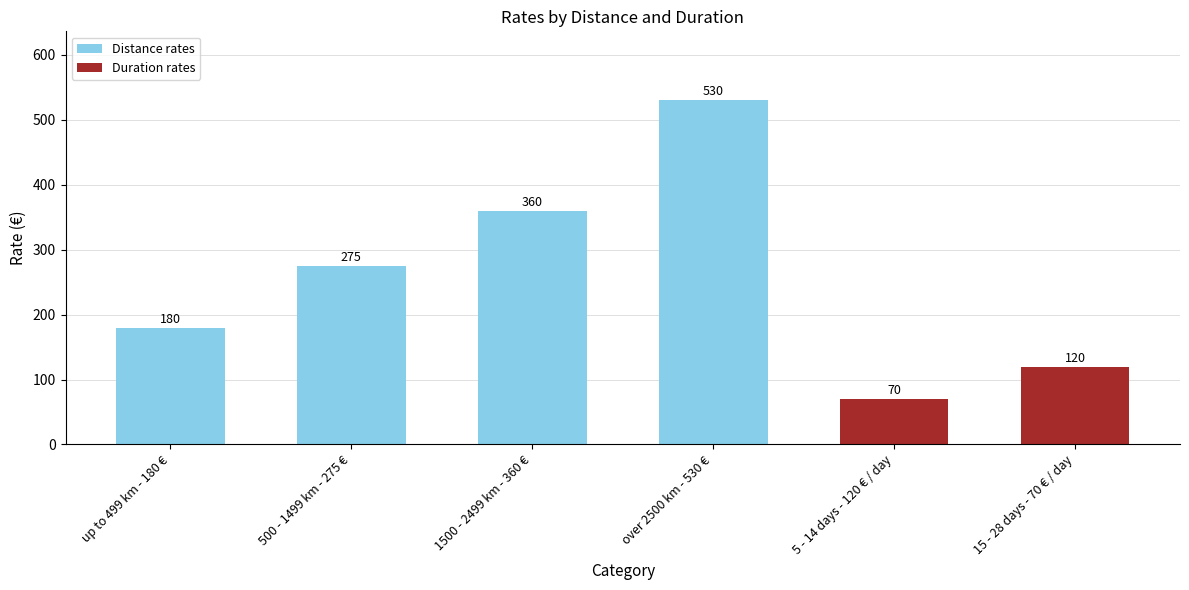

Are the bars grouped side by side (vs. stacked)?

No